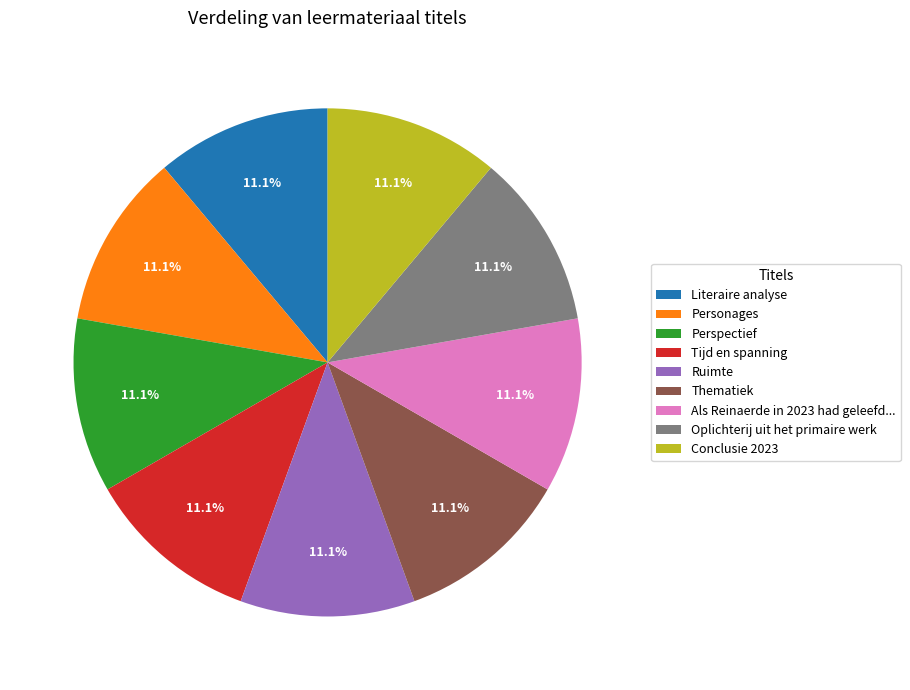

Does Als Reinaerde in 2023 had geleefd... account for over 50% of the chart?

No